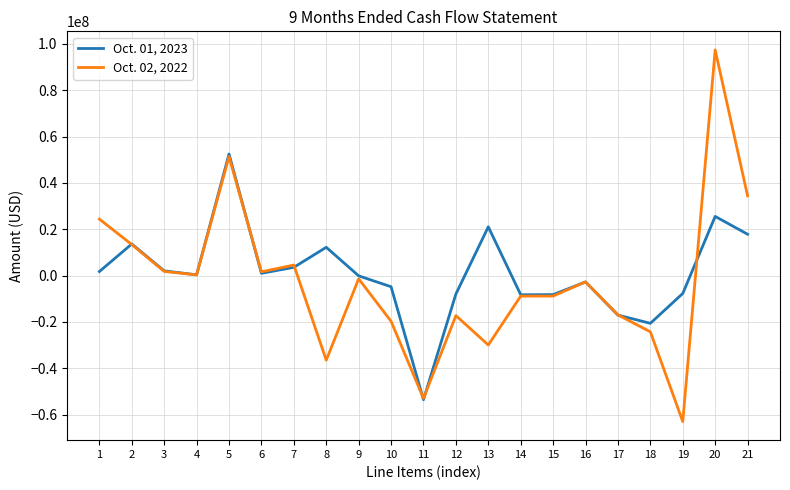

How many values in the Oct. 02, 2022 series are below -2690000?

10